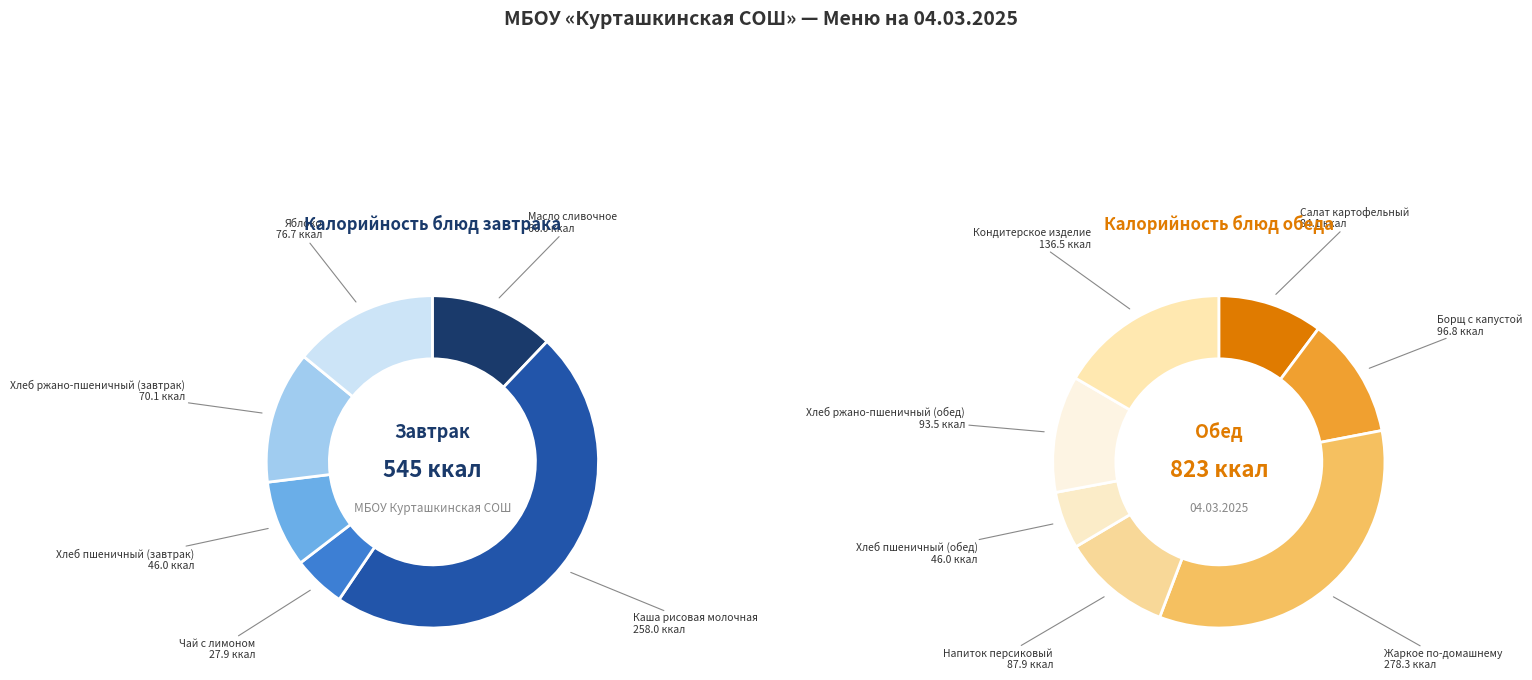

To the nearest percent, what is the combined percentage of Каша рисовая молочная and Напиток персиковый?

25%